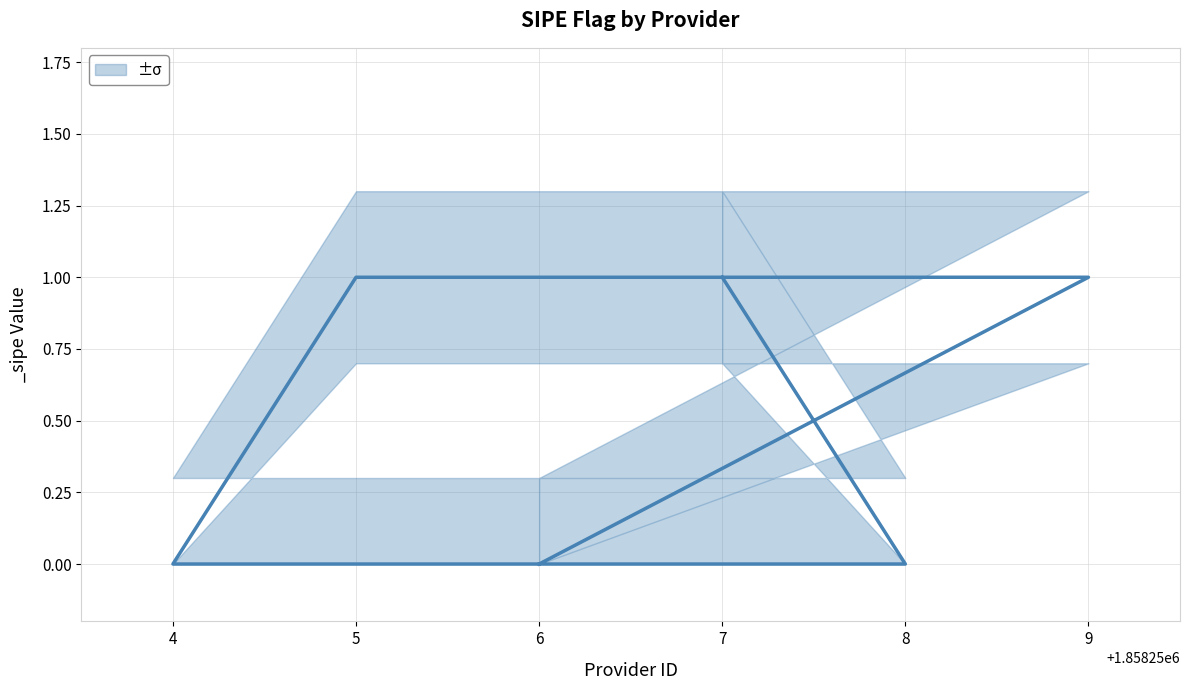

Which series has the widest spread of values?

_sipe